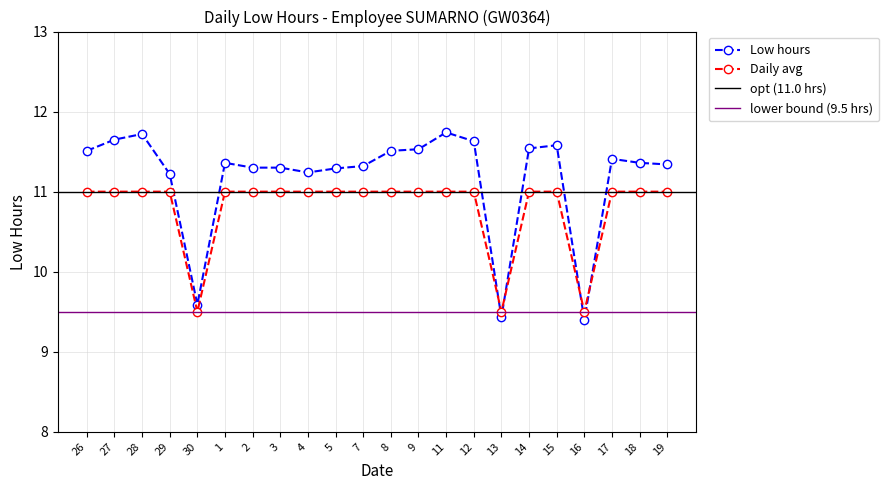

Which series has the largest range (max minus min)?

Low hours